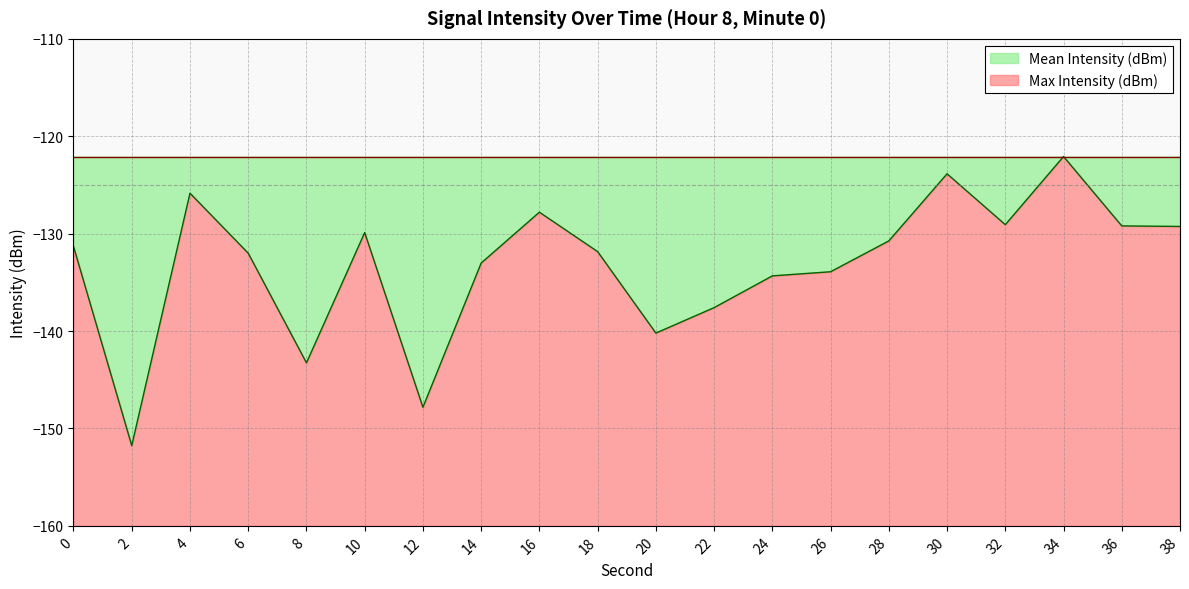

Reading left to right, extract all data points from this chart.

0=-131.3	2=-151.8	4=-125.8	6=-132.0	8=-143.3	10=-129.9	12=-147.8	14=-133.0	16=-127.8	18=-131.8	20=-140.2	22=-137.6	24=-134.3	26=-133.9	28=-130.7	30=-123.9	32=-129.1	34=-122.1	36=-129.2	38=-129.3